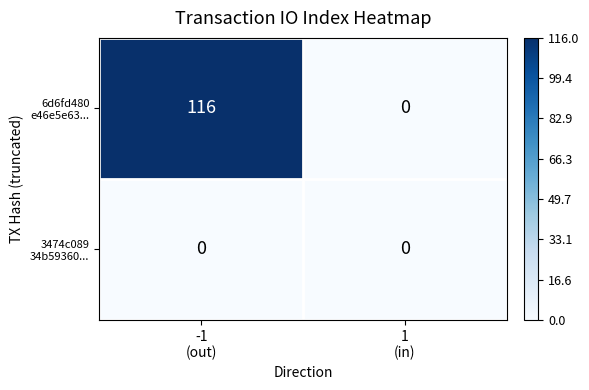

What is the maximum value shown in the chart?

116